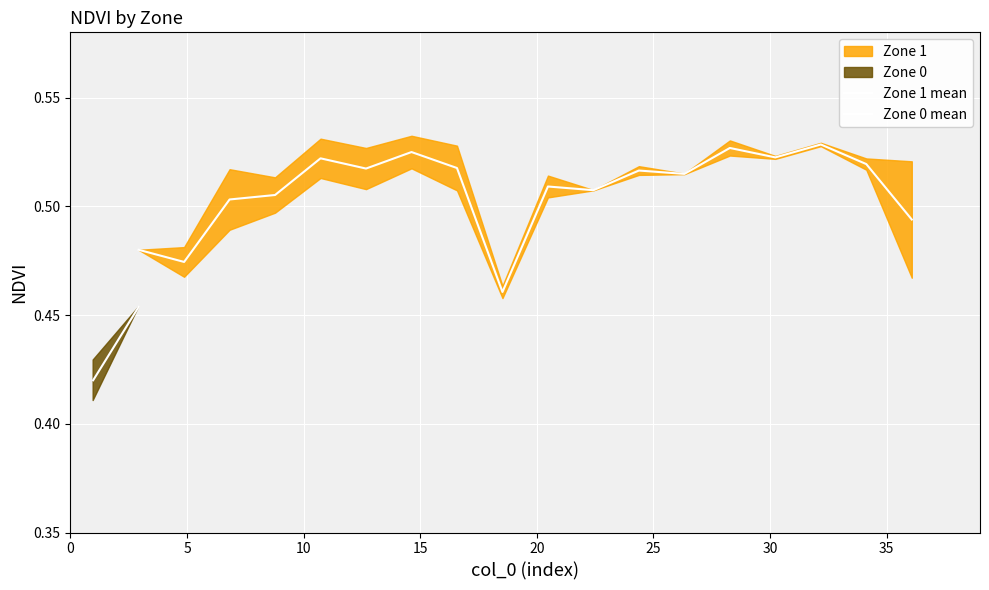

True or false: Zone 1 mean has a value of 0.2 at 16.

False